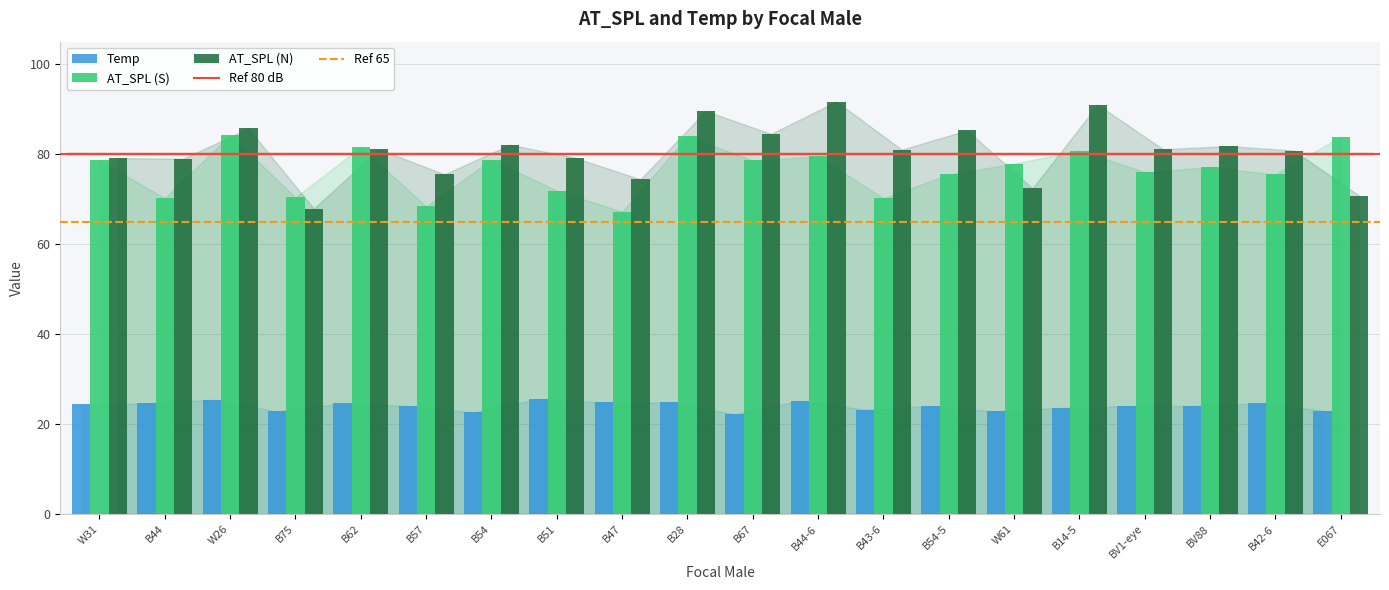

What is the maximum value shown in the chart?

91.7